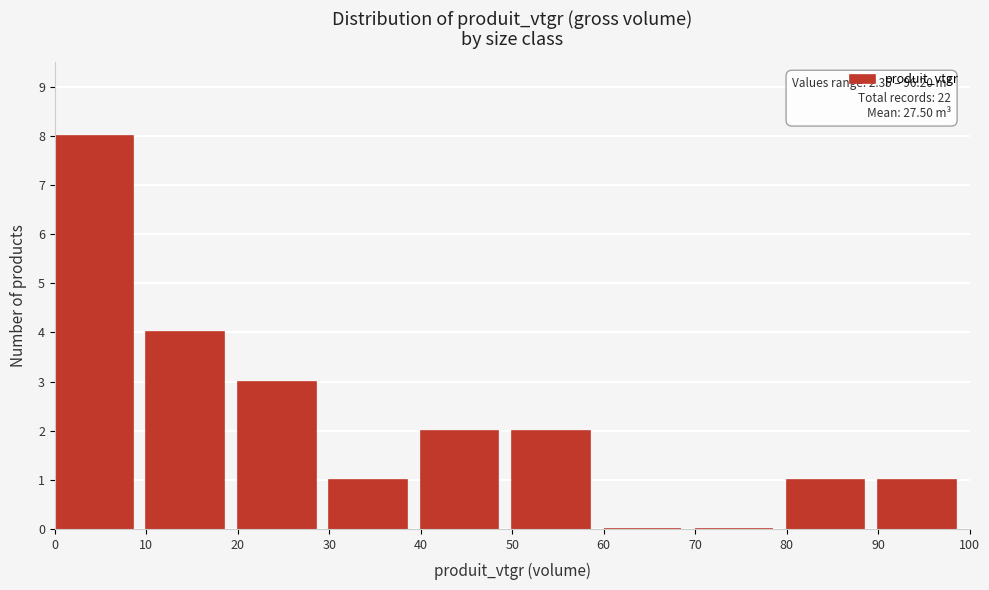

Which range on the x-axis has the tallest bar?

0 to 10